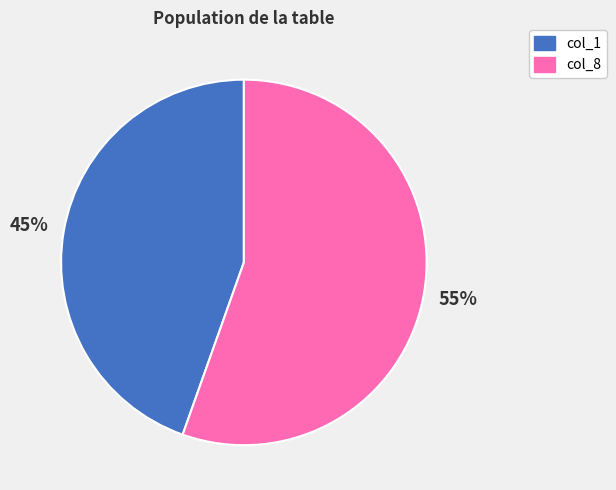

Does any single category account for the majority?

Yes